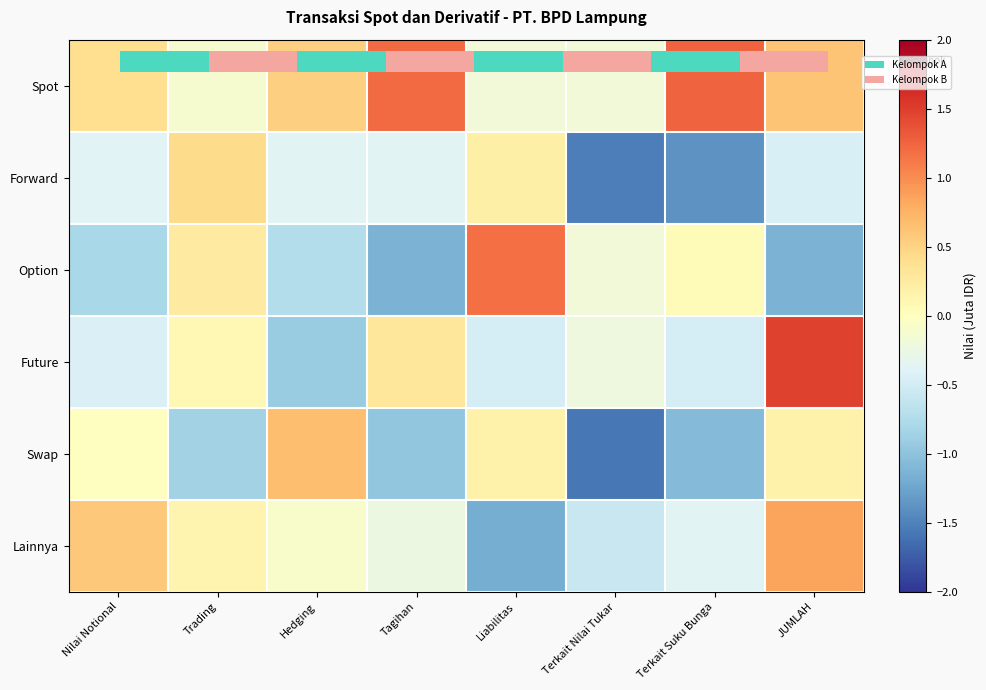

At which label does Forward reach its peak?

Trading